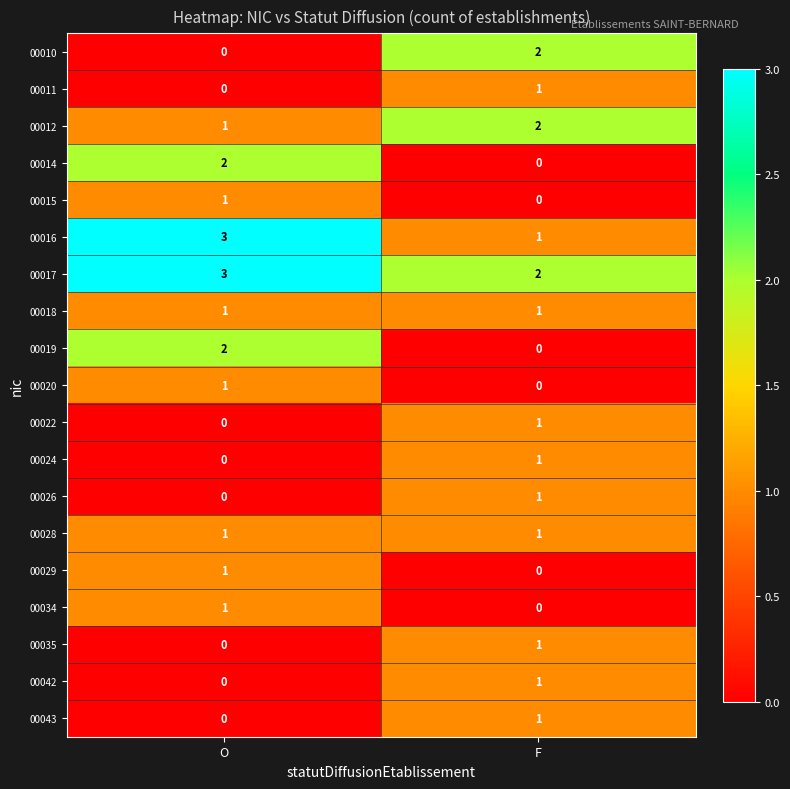

What is the spread (max minus min) of values at O?

3